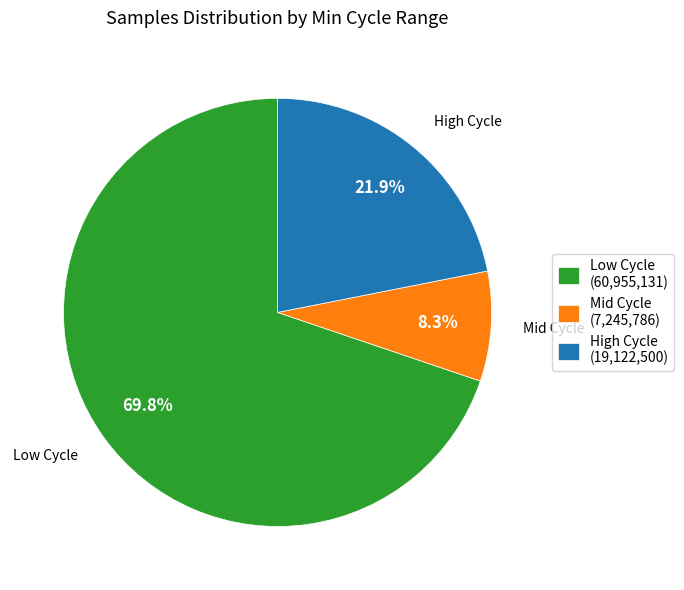

Which slice is the largest?

Low Cycle